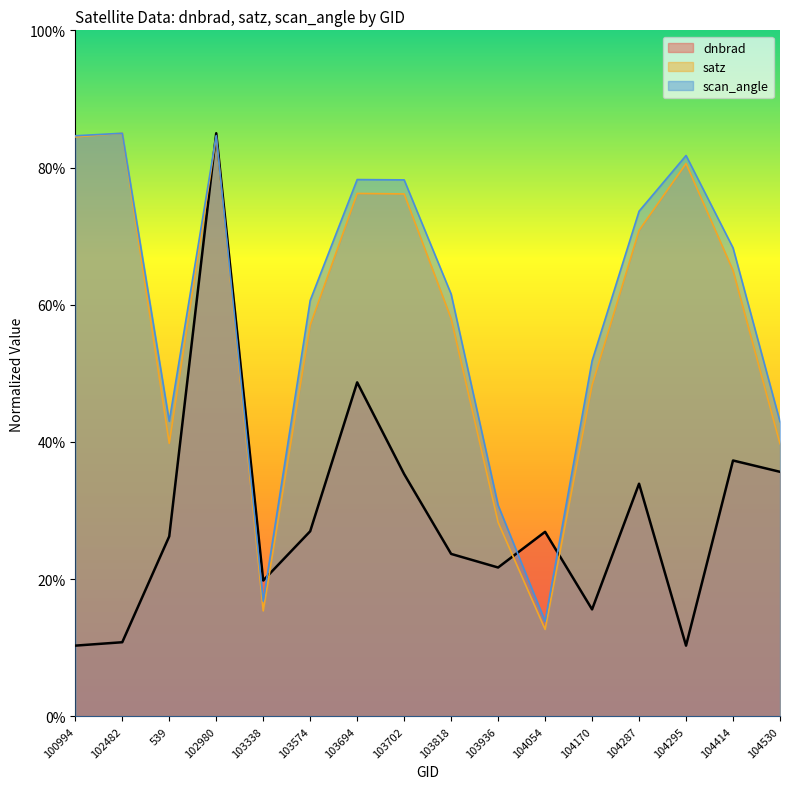

Does the chart display data point markers on the line(s)?

No